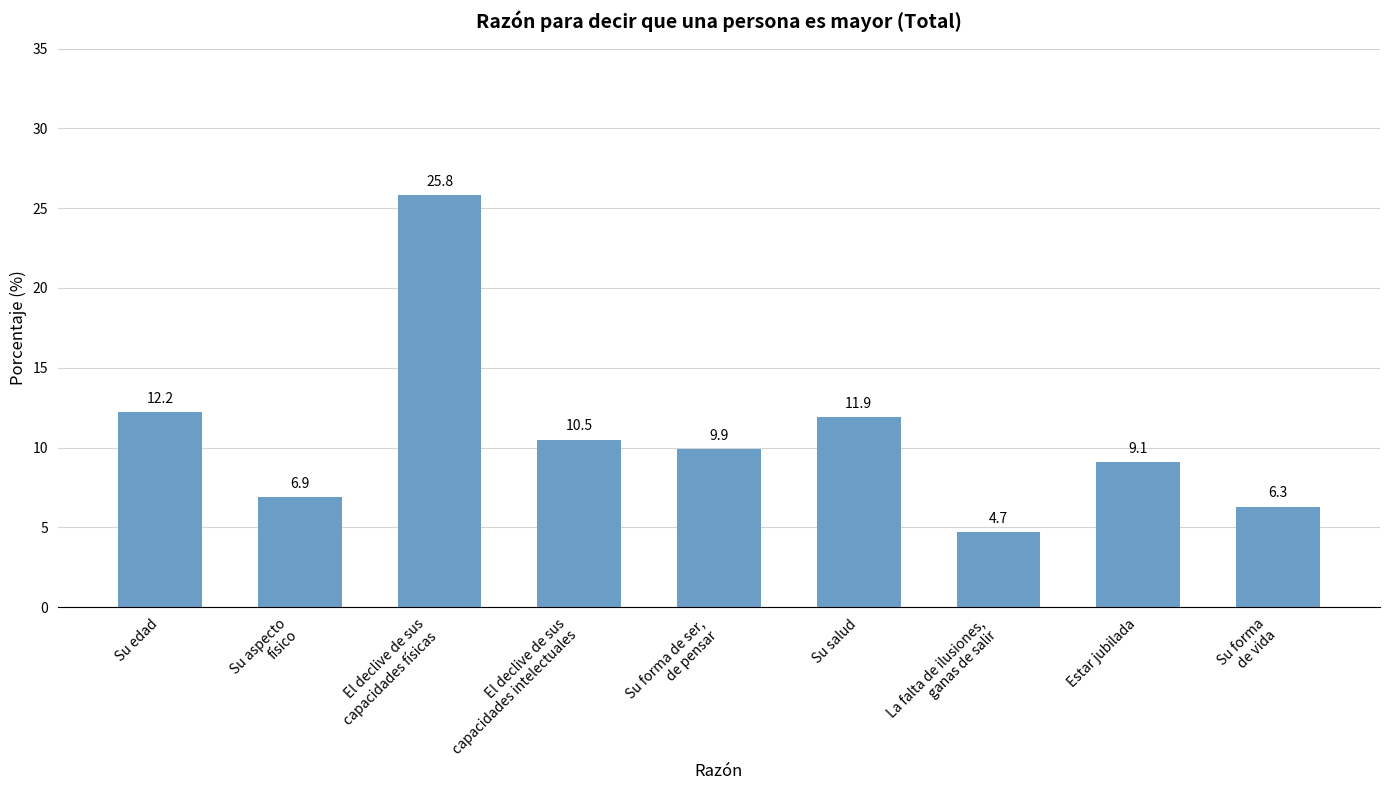

What is the label of the 7th bar from the right?

El declive de sus
capacidades físicas